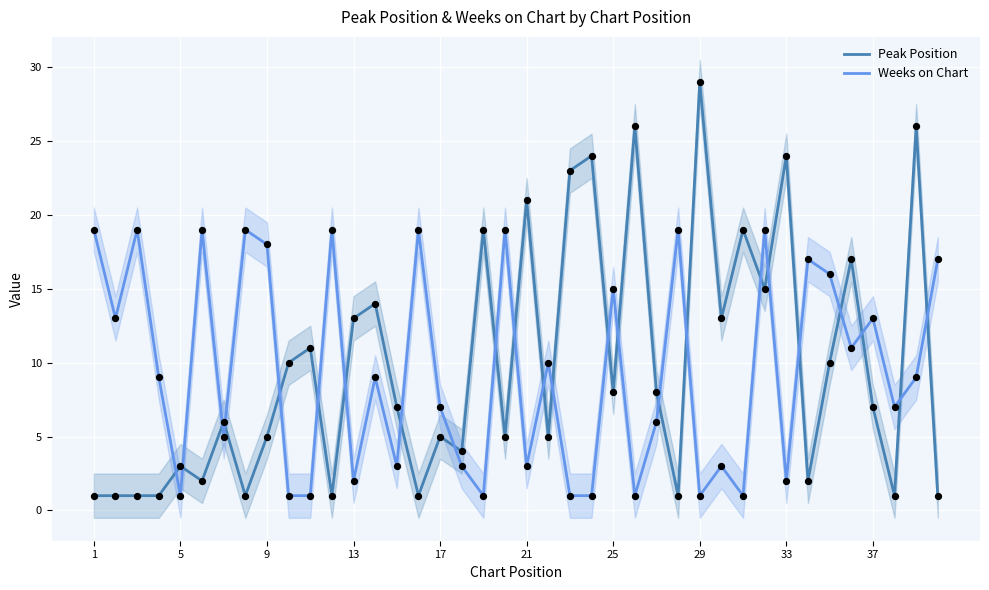

Which series has the largest total across all categories?

Peak Position